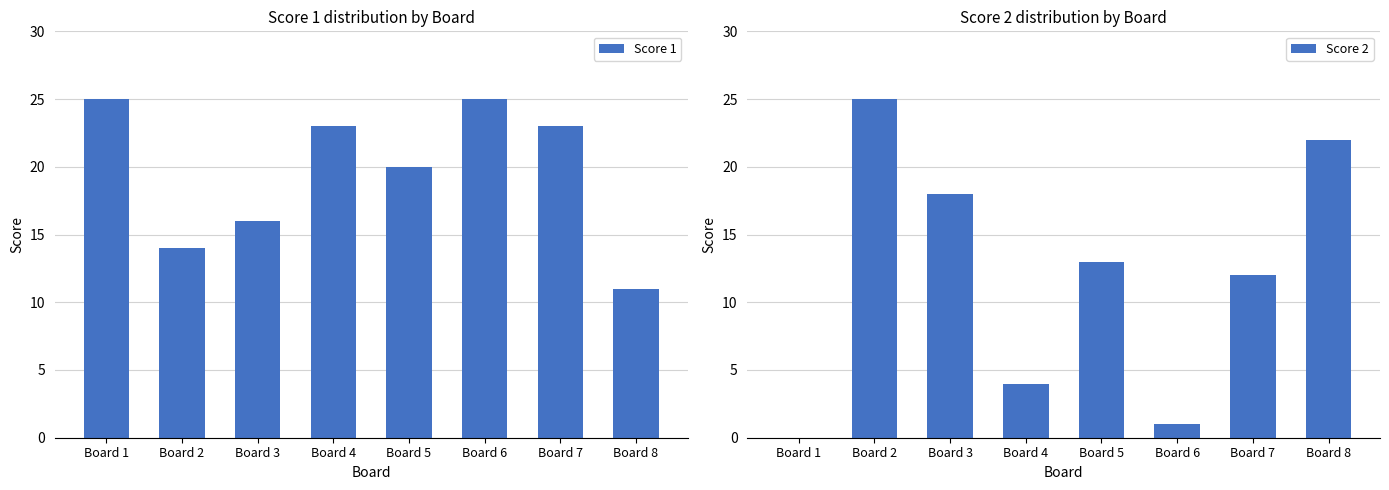

How many values in Score 2 are above zero?

7